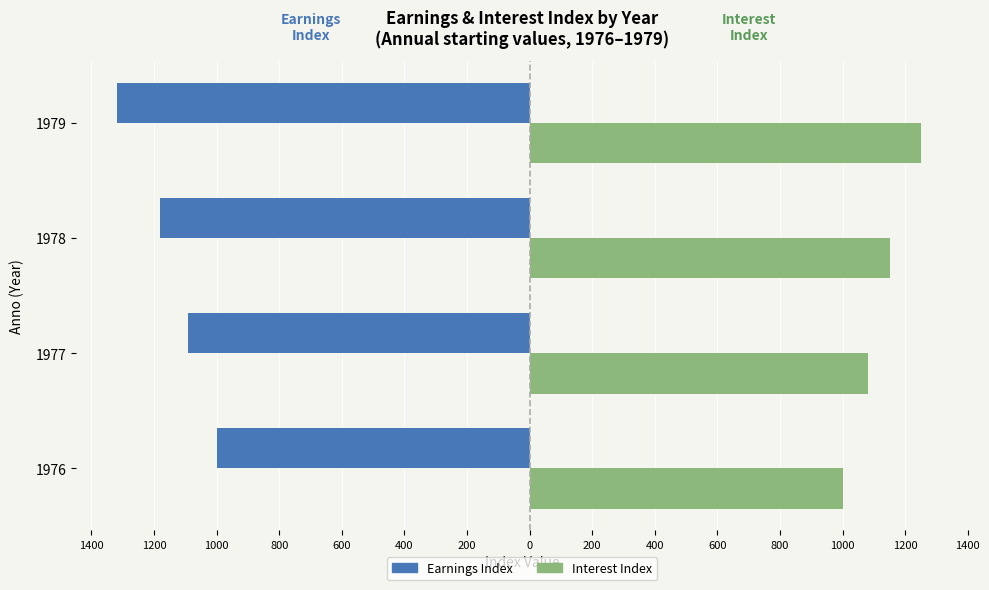

Count the Earnings Index values in the range -1180 to -1000.

3